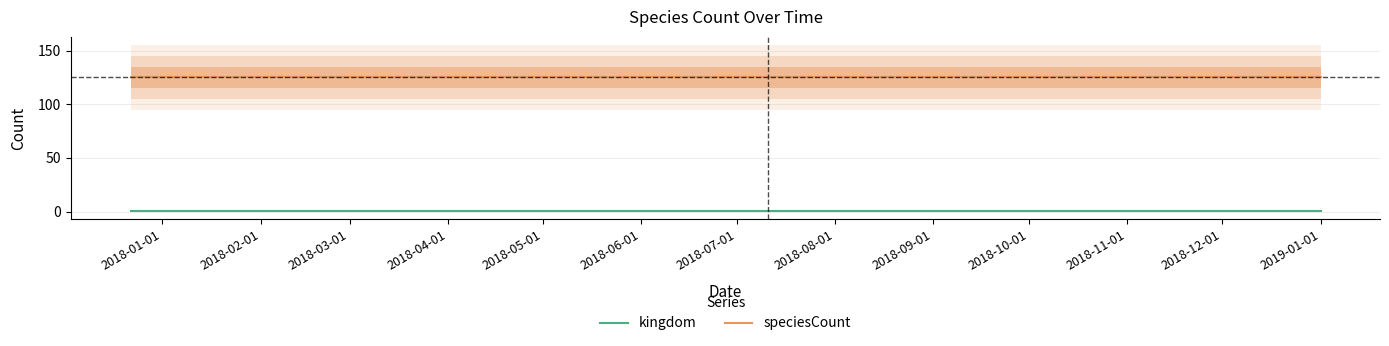

What is the minimum value for speciesCount?

125